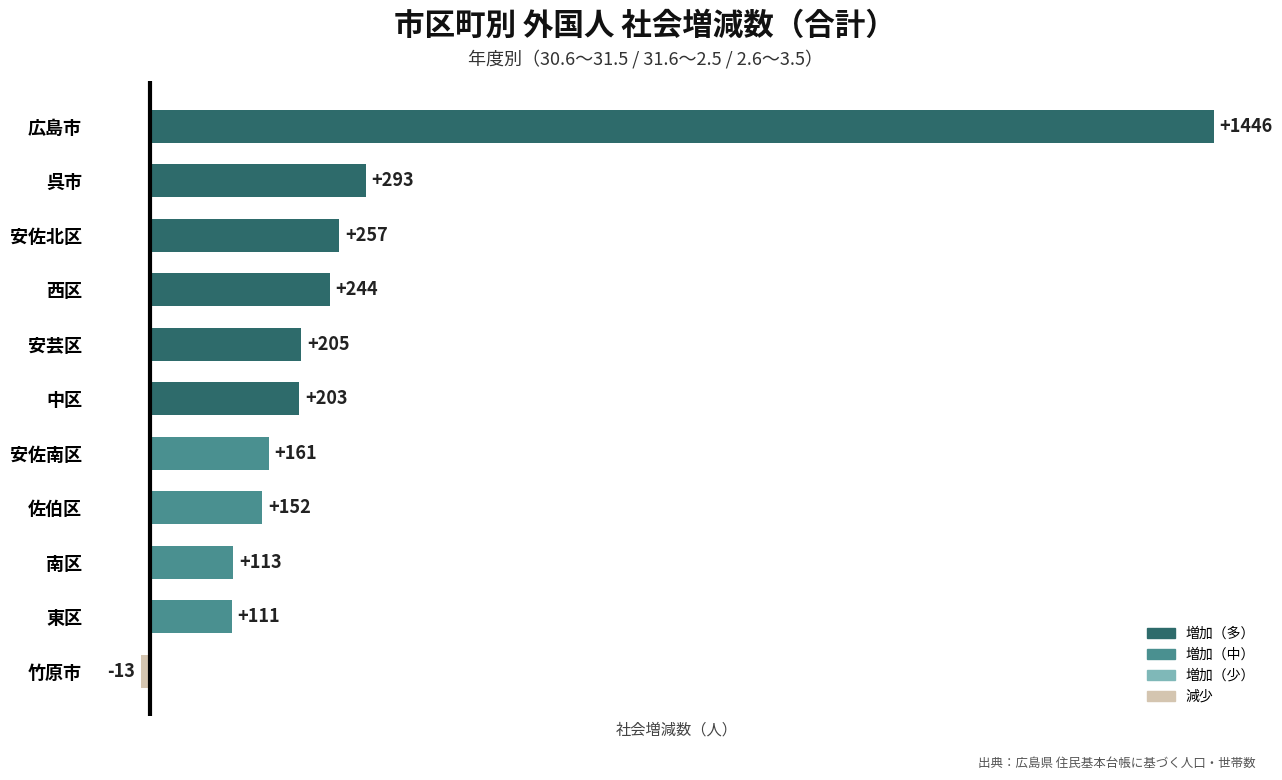

What is the ratio of the value at 東区 to the value at 佐伯区?

0.7